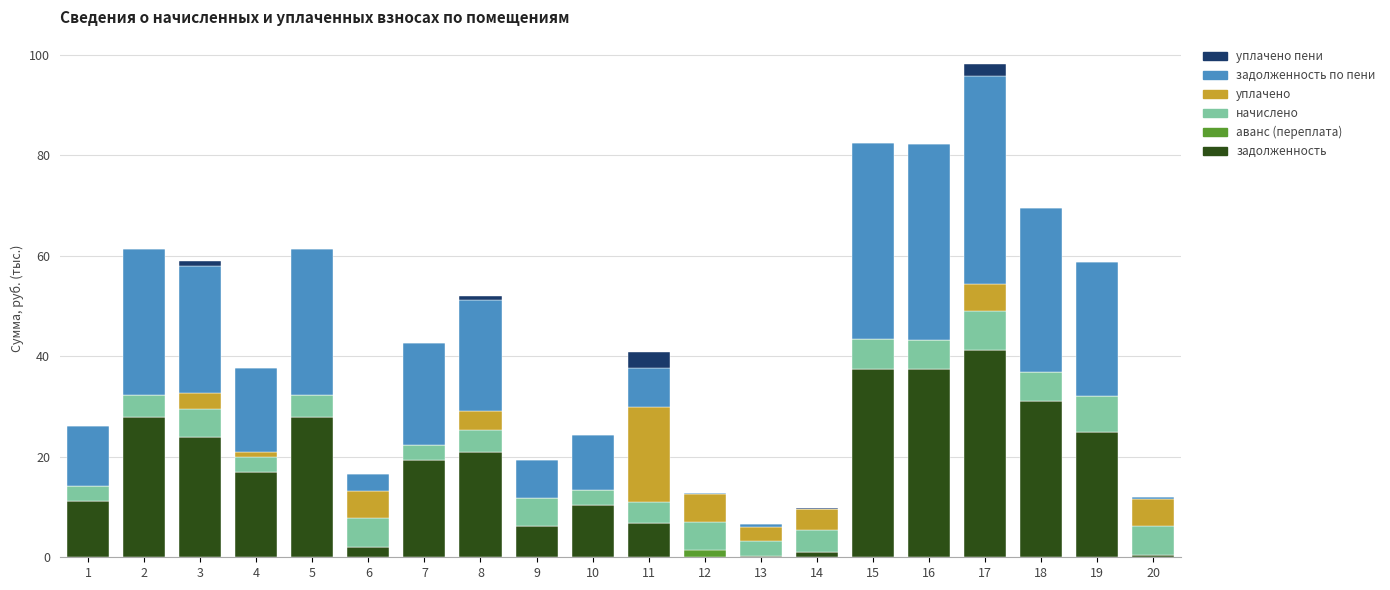

What is the total value across all series at 1?

26.1